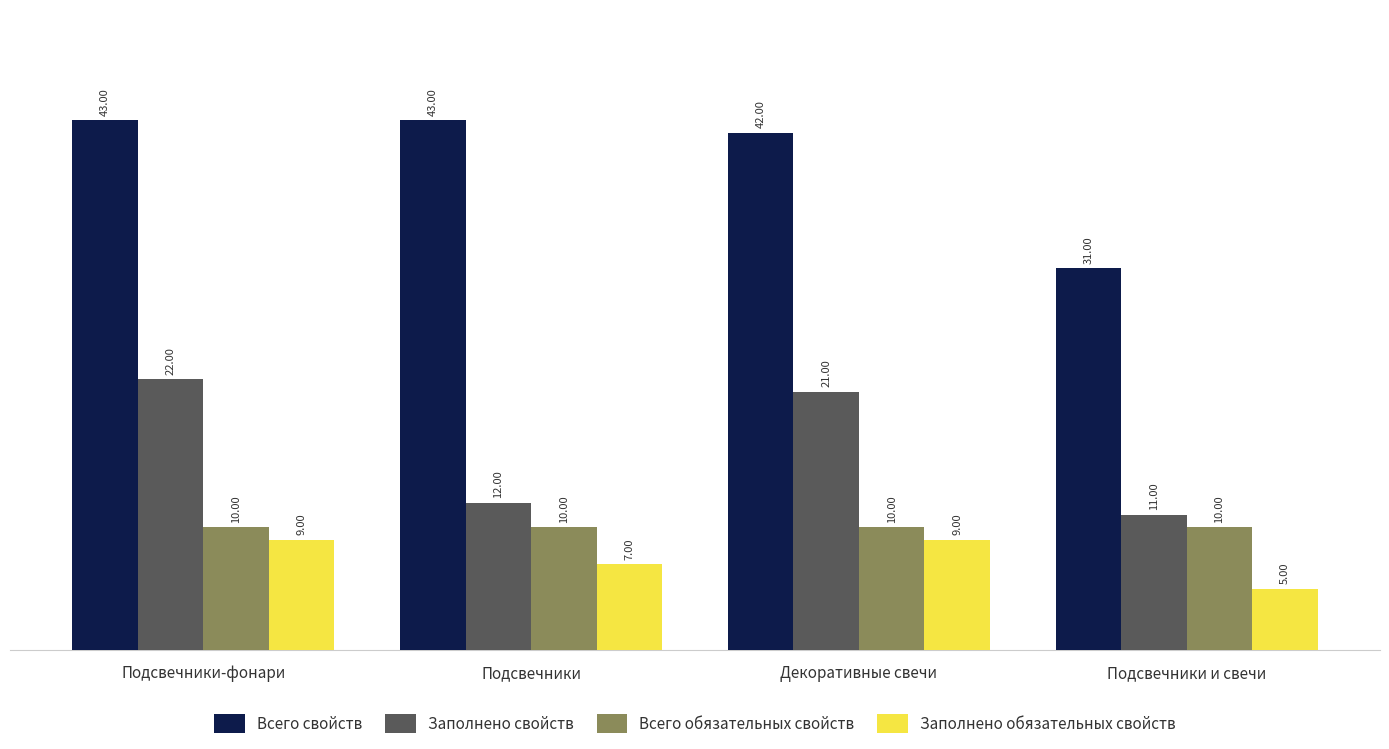

Count the number of categories in the chart.

4